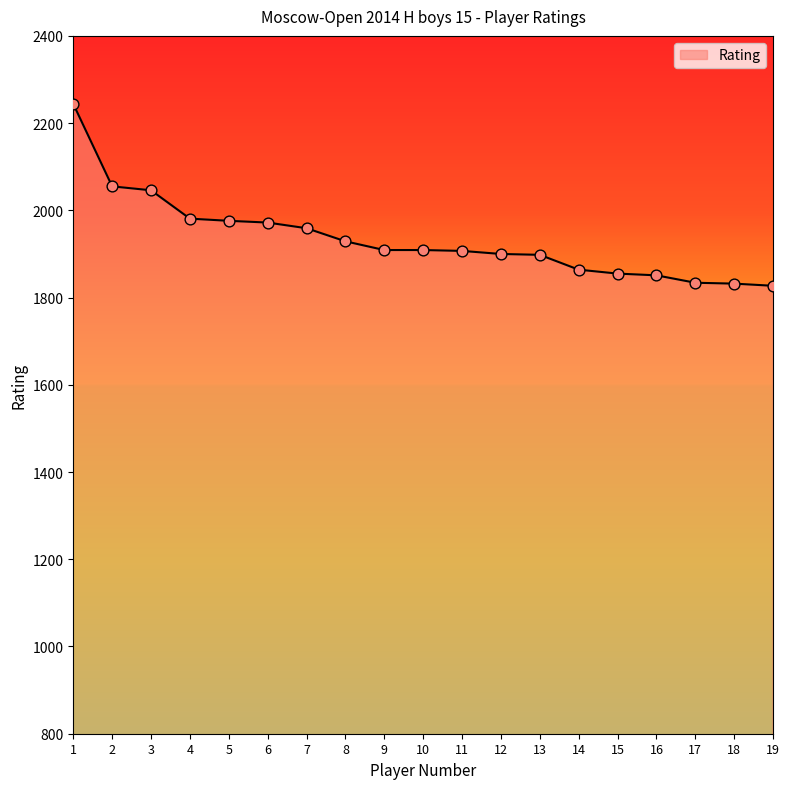

Between 19 and 8, which is larger?

8